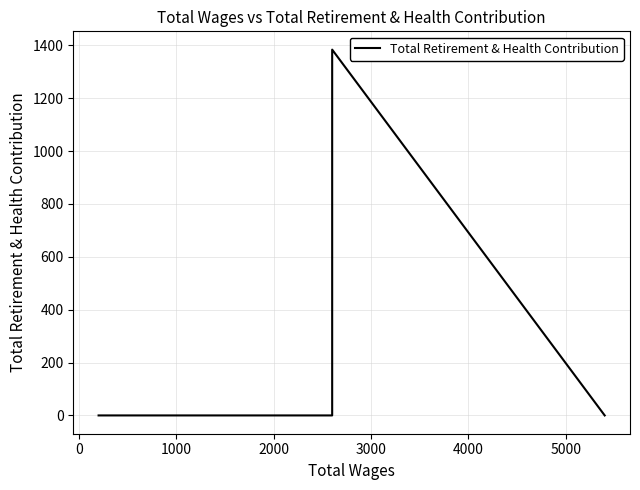

What is the label of the 2nd point from the right?

3000